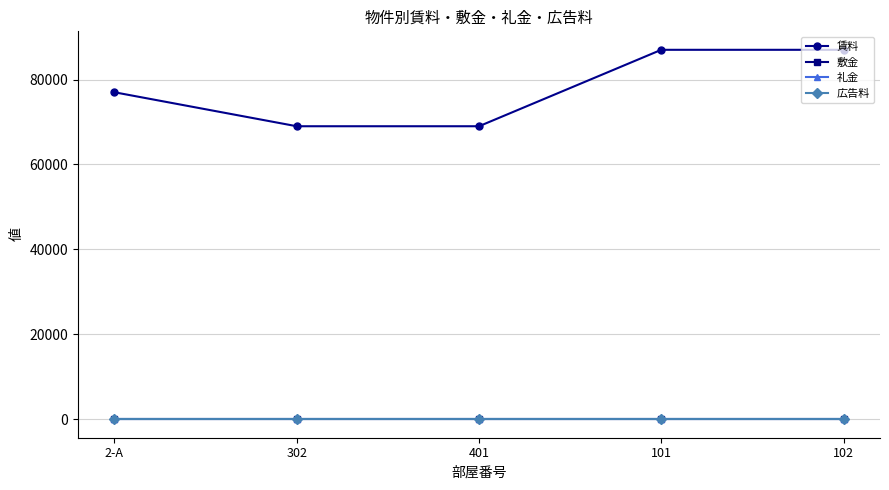

True or false: 敷金 has more than 0 interior local peaks.

False